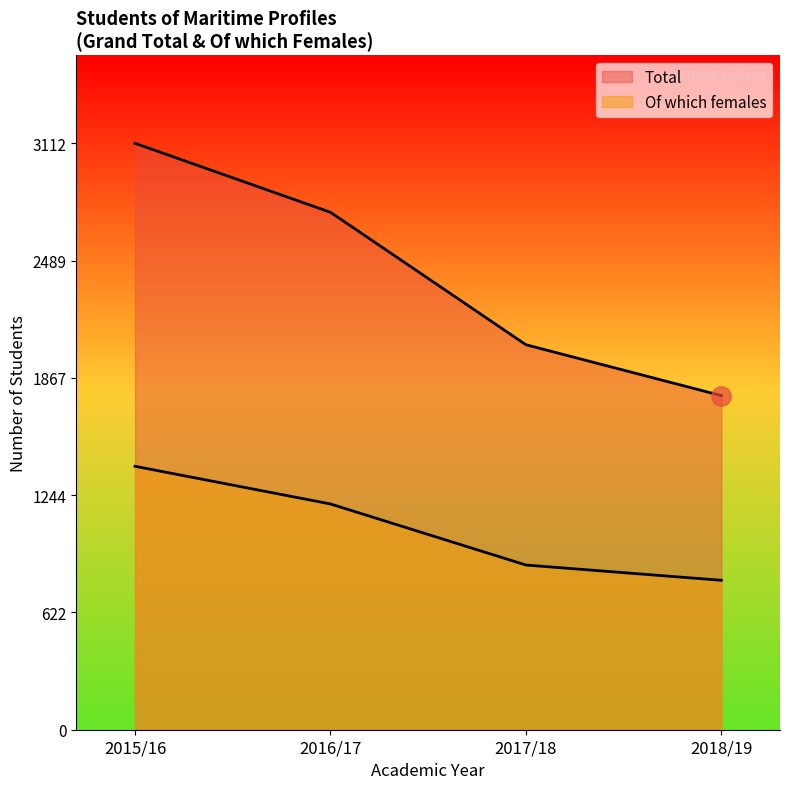

How many data points in Total are above 2746?

1